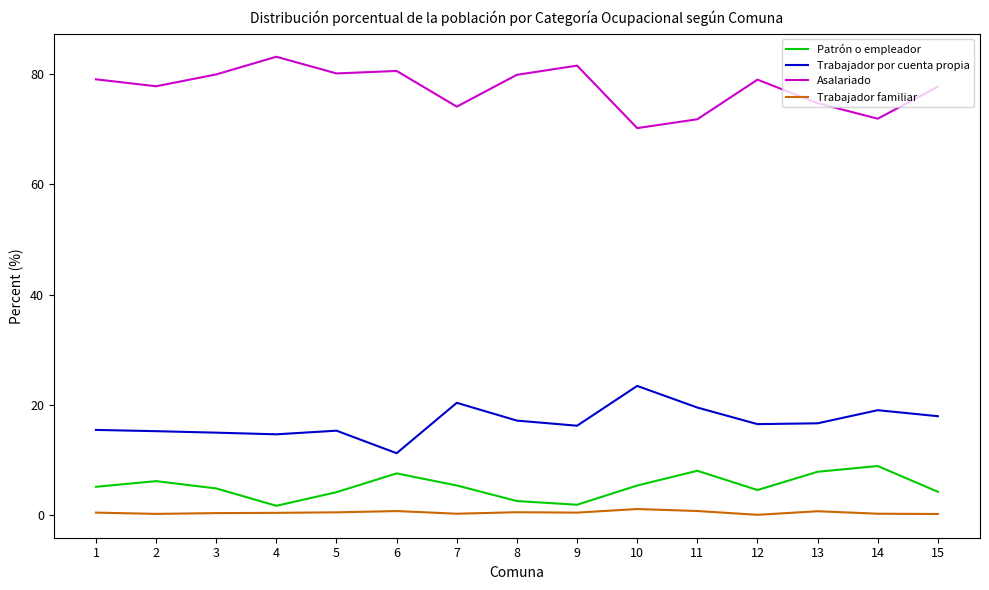

Is the value of Patrón o empleador at 10 greater than the value of Trabajador por cuenta propia at 1?

No